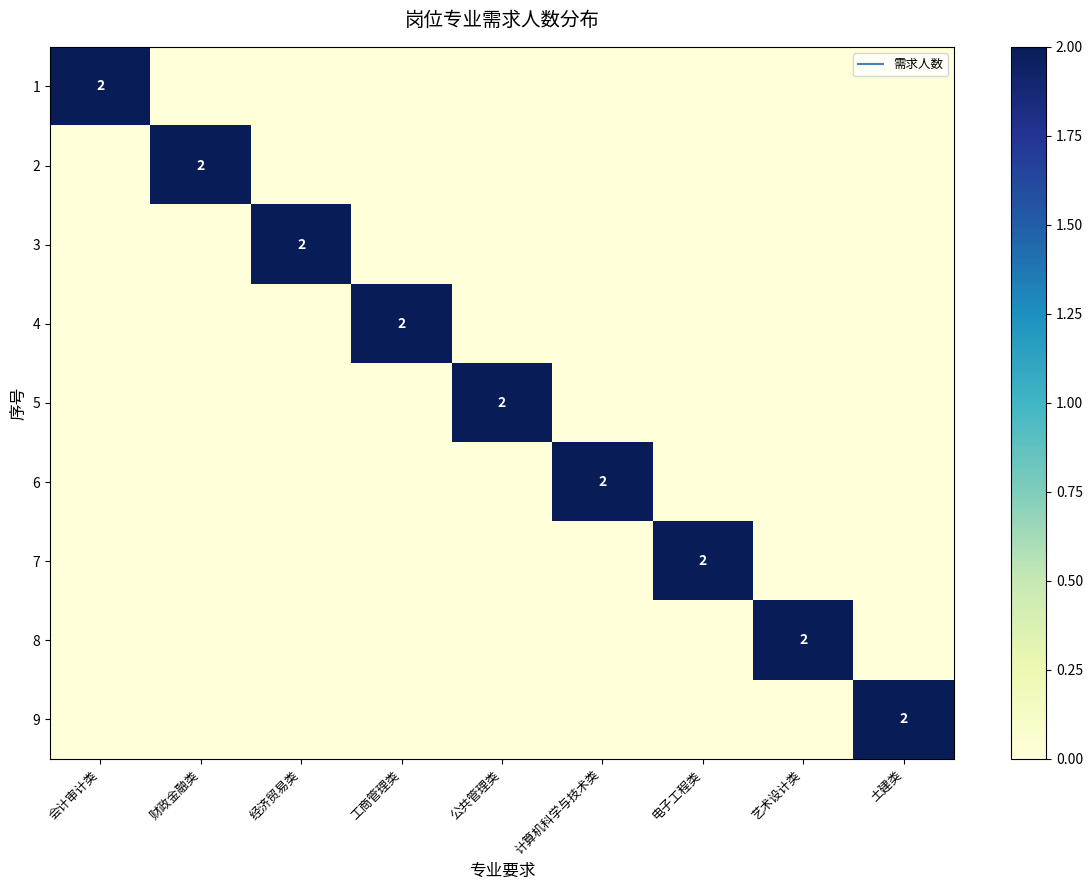

How many data points does each series have?

9